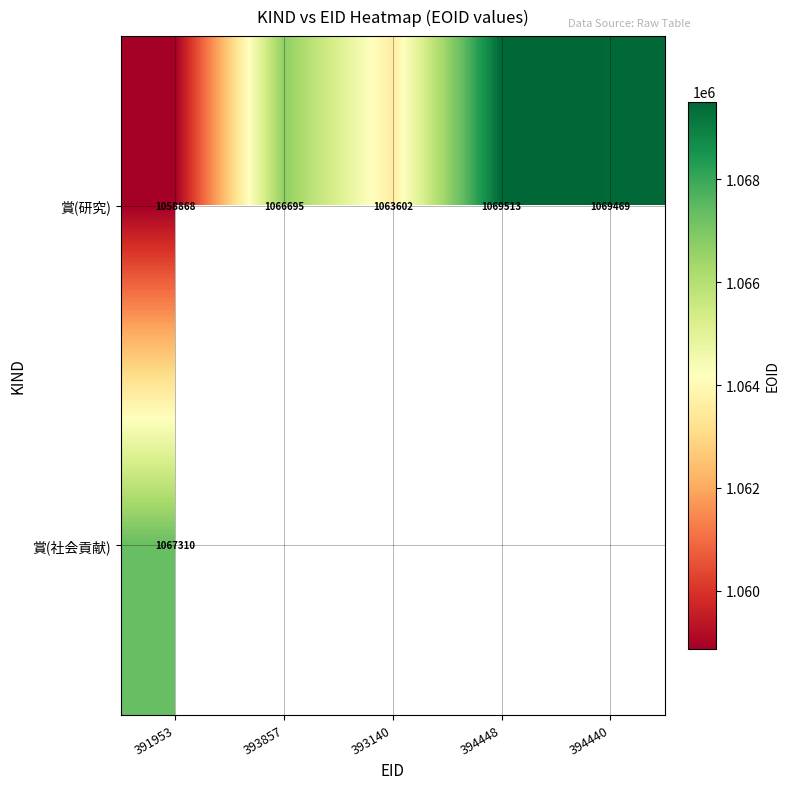

At how many categories does at least one series exceed 1060475?

5